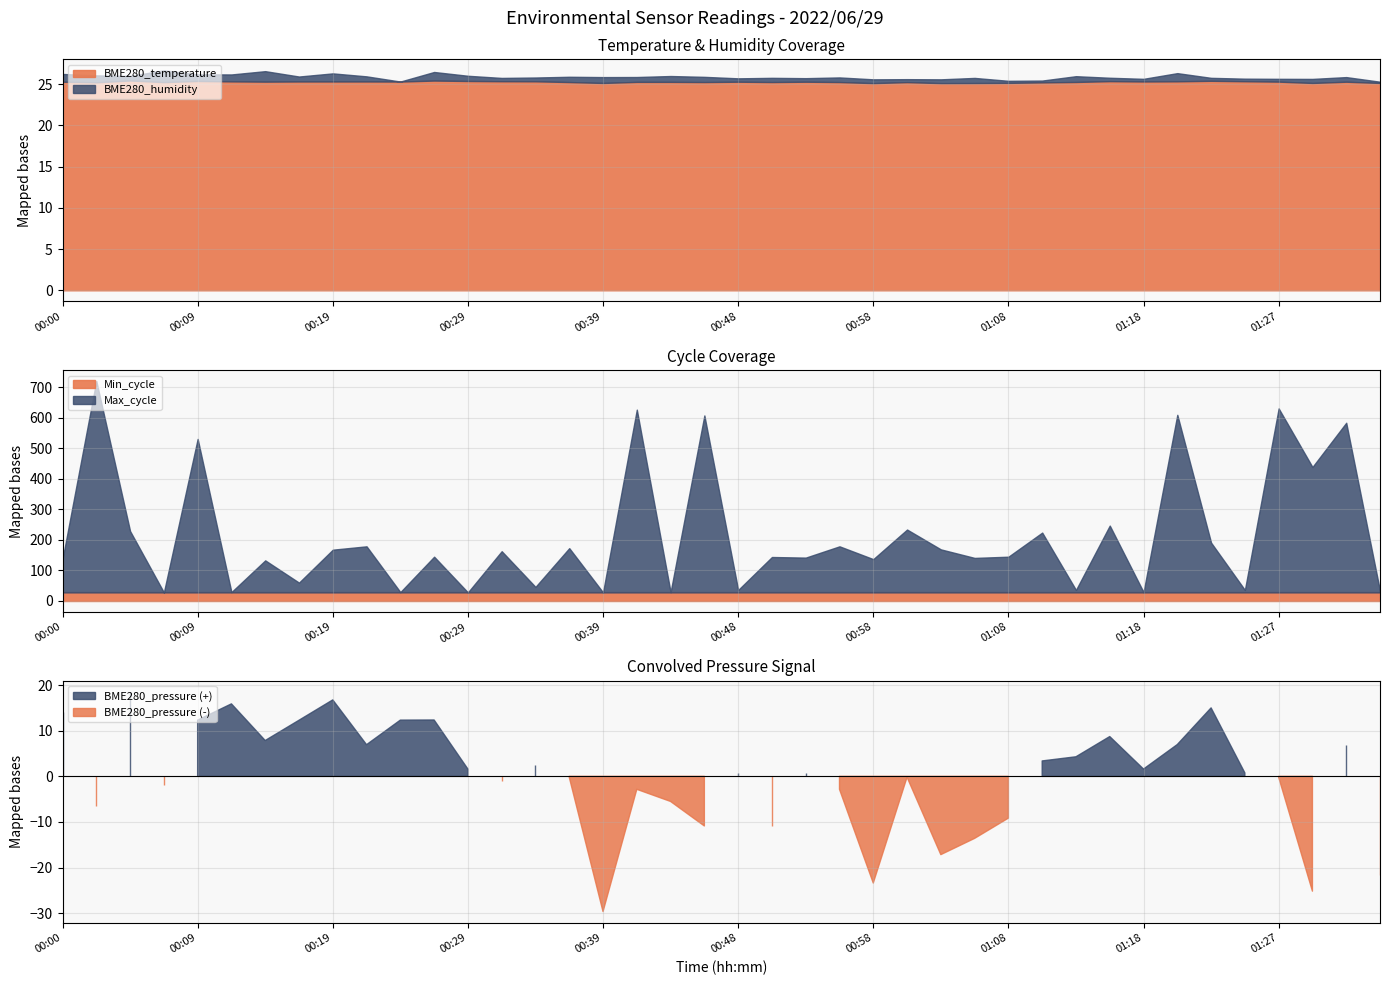

Rank the categories by BME280_humidity value from highest to lowest.

00:07, 00:14, 00:26, 01:20, 00:19, 00:00, 00:02, 00:12, 00:09, 00:39, 00:43, 01:13, 00:36, 00:29, 00:46, 00:22, 01:05, 00:17, 00:41, 00:56, 01:32, 00:04, 00:51, 01:30, 00:34, 00:58, 01:03, 00:53, 00:48, 01:15, 00:31, 01:01, 01:22, 01:27, 01:18, 01:25, 01:08, 01:10, 01:35, 00:24